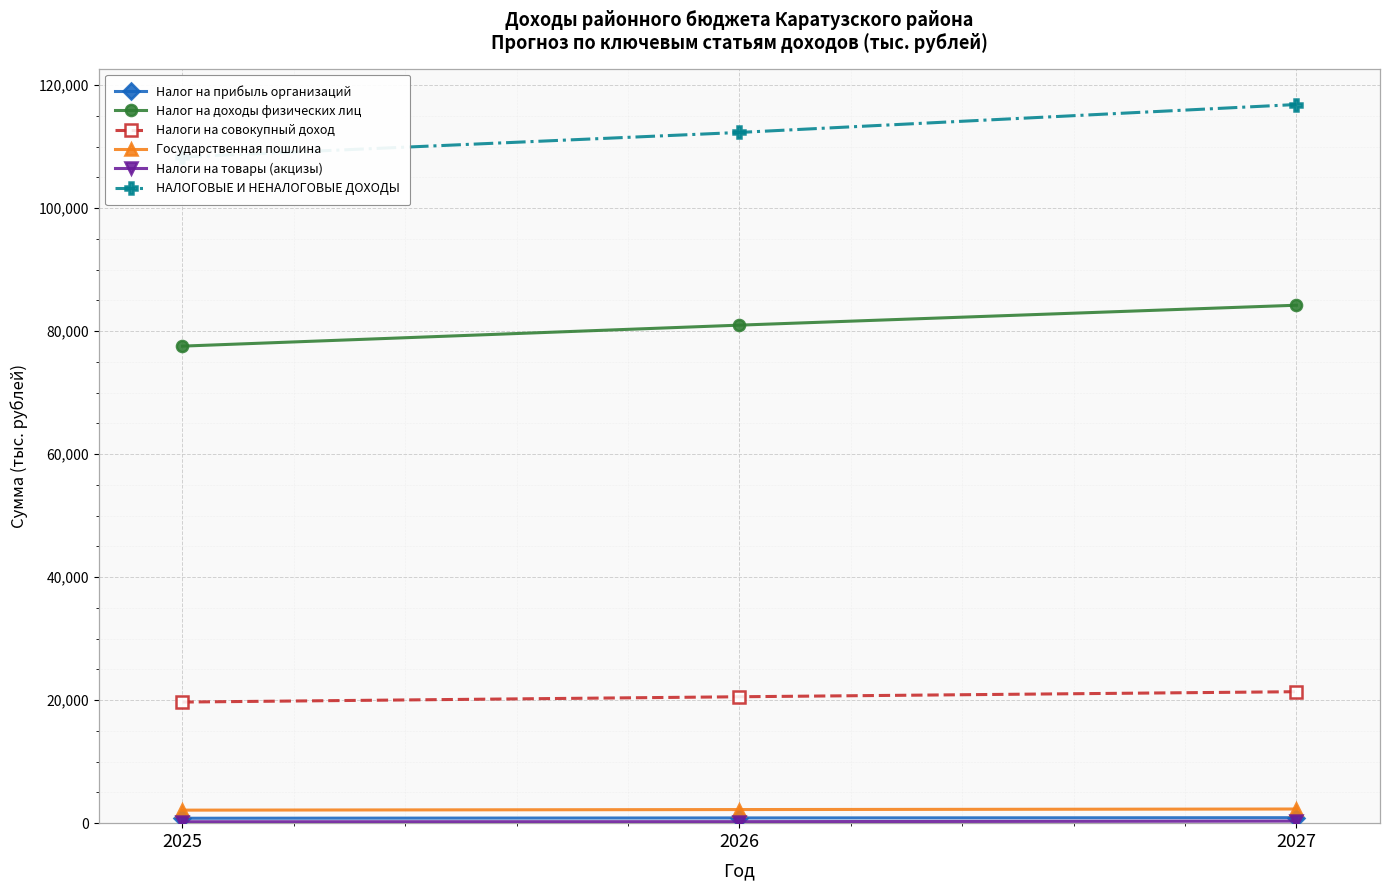

How many series are shown in this chart?

6